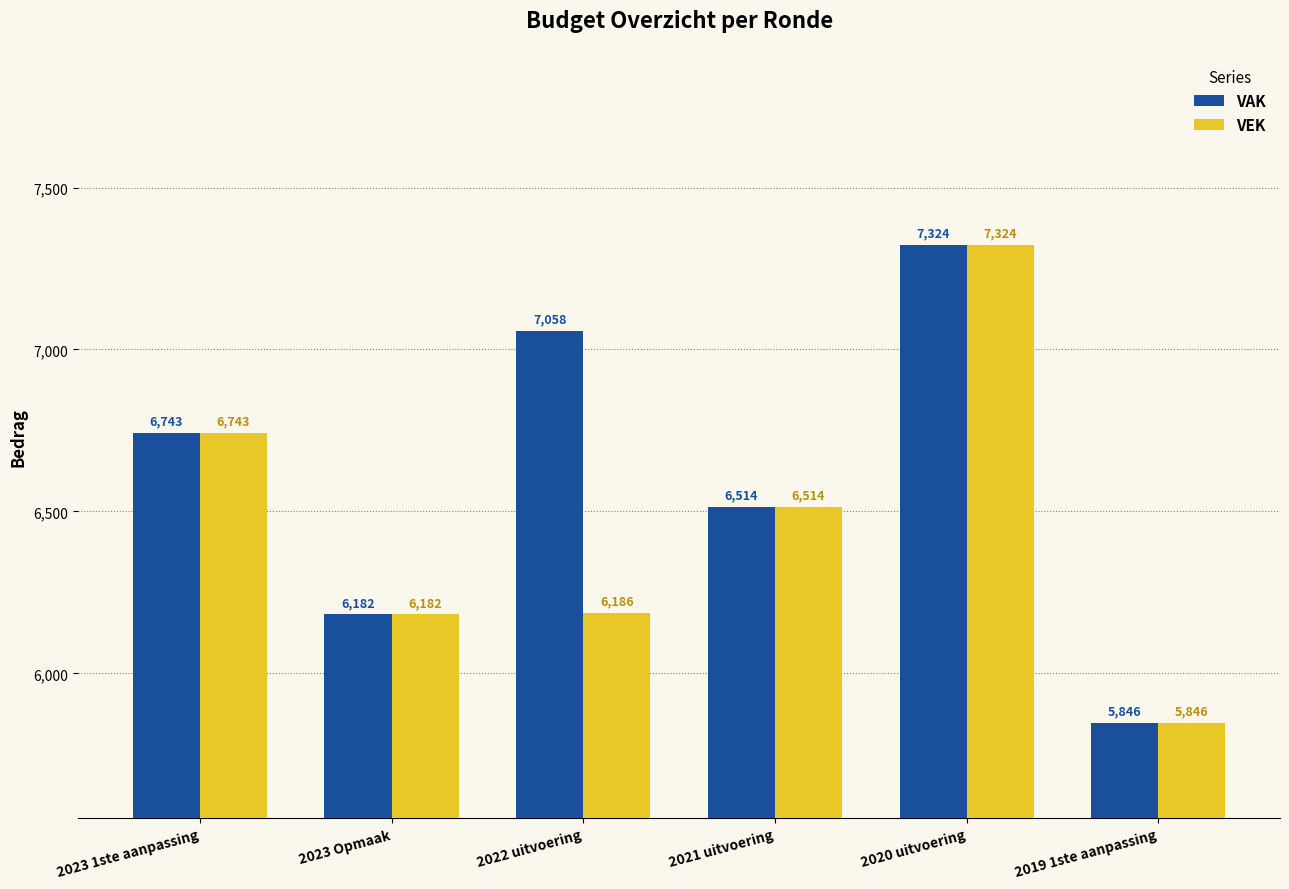

What are all the series names shown in the legend?

VAK, VEK